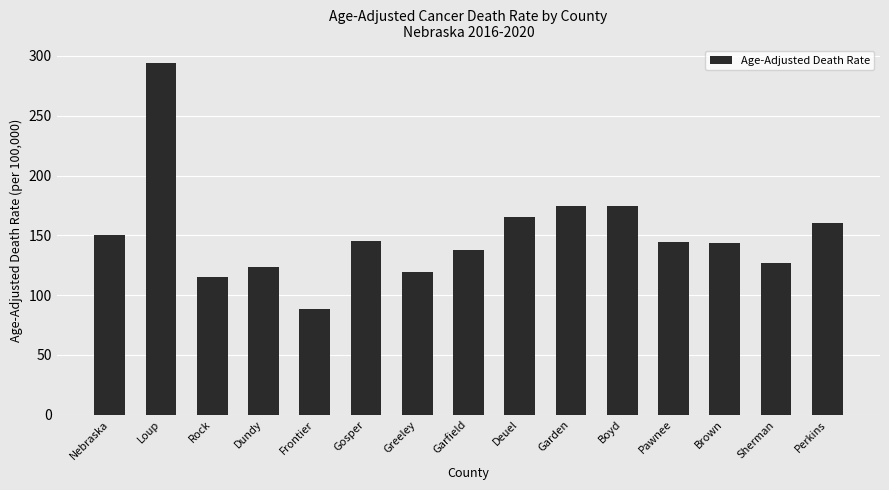

Where does the data first go above 144?

Nebraska